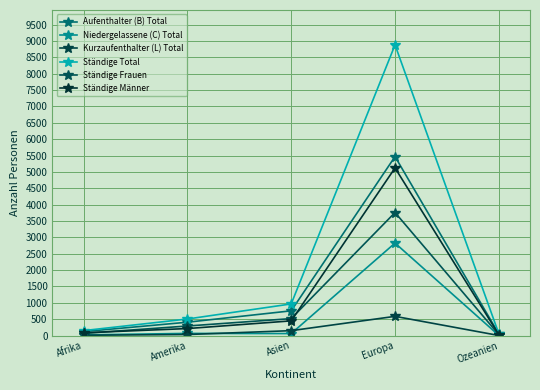

Rank the series by their maximum value, from lowest to highest.

Kurzaufenthalter (L) Total, Niedergelassene (C) Total, Ständige Frauen, Ständige Männer, Aufenthalter (B) Total, Ständige Total